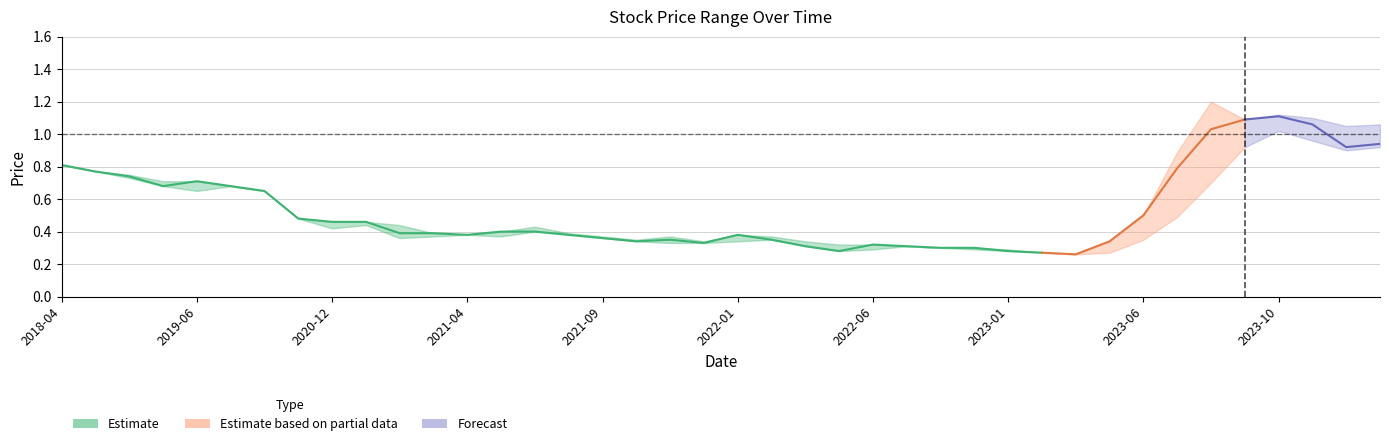

Reading right to left, transcribe all the data shown in this chart.

High: 2024-01=1.1	2023-12=1.1	2023-11=1.1	2023-10=1.1	2023-09=1.1	2023-08=1.2	2023-07=0.9	2023-06=0.5	2023-05=0.3	2023-04=0.3	2023-03=0.3	2023-01=0.3	2022-12=0.3	2022-11=0.3	2022-09=0.3	2022-06=0.3	2022-05=0.3	2022-04=0.3	2022-03=0.4	2022-01=0.4	2021-12=0.3	2021-11=0.4	2021-10=0.3	2021-09=0.4	2021-08=0.4	2021-06=0.4	2021-05=0.4	2021-04=0.4	2021-03=0.4	2021-02=0.4	2021-01=0.5	2020-12=0.5	2020-11=0.5	2019-09=0.7	2019-08=0.7	2019-06=0.7	2019-04=0.7	2018-12=0.8	2018-10=0.8	2018-04=0.8
Closing: 2024-01=0.9	2023-12=0.9	2023-11=1.1	2023-10=1.1	2023-09=1.1	2023-08=1.0	2023-07=0.8	2023-06=0.5	2023-05=0.3	2023-04=0.3	2023-03=0.3	2023-01=0.3	2022-12=0.3	2022-11=0.3	2022-09=0.3	2022-06=0.3	2022-05=0.3	2022-04=0.3	2022-03=0.3	2022-01=0.4	2021-12=0.3	2021-11=0.3	2021-10=0.3	2021-09=0.4	2021-08=0.4	2021-06=0.4	2021-05=0.4	2021-04=0.4	2021-03=0.4	2021-02=0.4	2021-01=0.5	2020-12=0.5	2020-11=0.5	2019-09=0.7	2019-08=0.7	2019-06=0.7	2019-04=0.7	2018-12=0.7	2018-10=0.8	2018-04=0.8
Low: 2024-01=0.9	2023-12=0.9	2023-11=1.0	2023-10=1.0	2023-09=0.9	2023-08=0.7	2023-07=0.5	2023-06=0.3	2023-05=0.3	2023-04=0.3	2023-03=0.3	2023-01=0.3	2022-12=0.3	2022-11=0.3	2022-09=0.3	2022-06=0.3	2022-05=0.3	2022-04=0.3	2022-03=0.3	2022-01=0.3	2021-12=0.3	2021-11=0.3	2021-10=0.3	2021-09=0.4	2021-08=0.4	2021-06=0.4	2021-05=0.4	2021-04=0.4	2021-03=0.4	2021-02=0.4	2021-01=0.4	2020-12=0.4	2020-11=0.5	2019-09=0.7	2019-08=0.7	2019-06=0.7	2019-04=0.7	2018-12=0.7	2018-10=0.8	2018-04=0.8